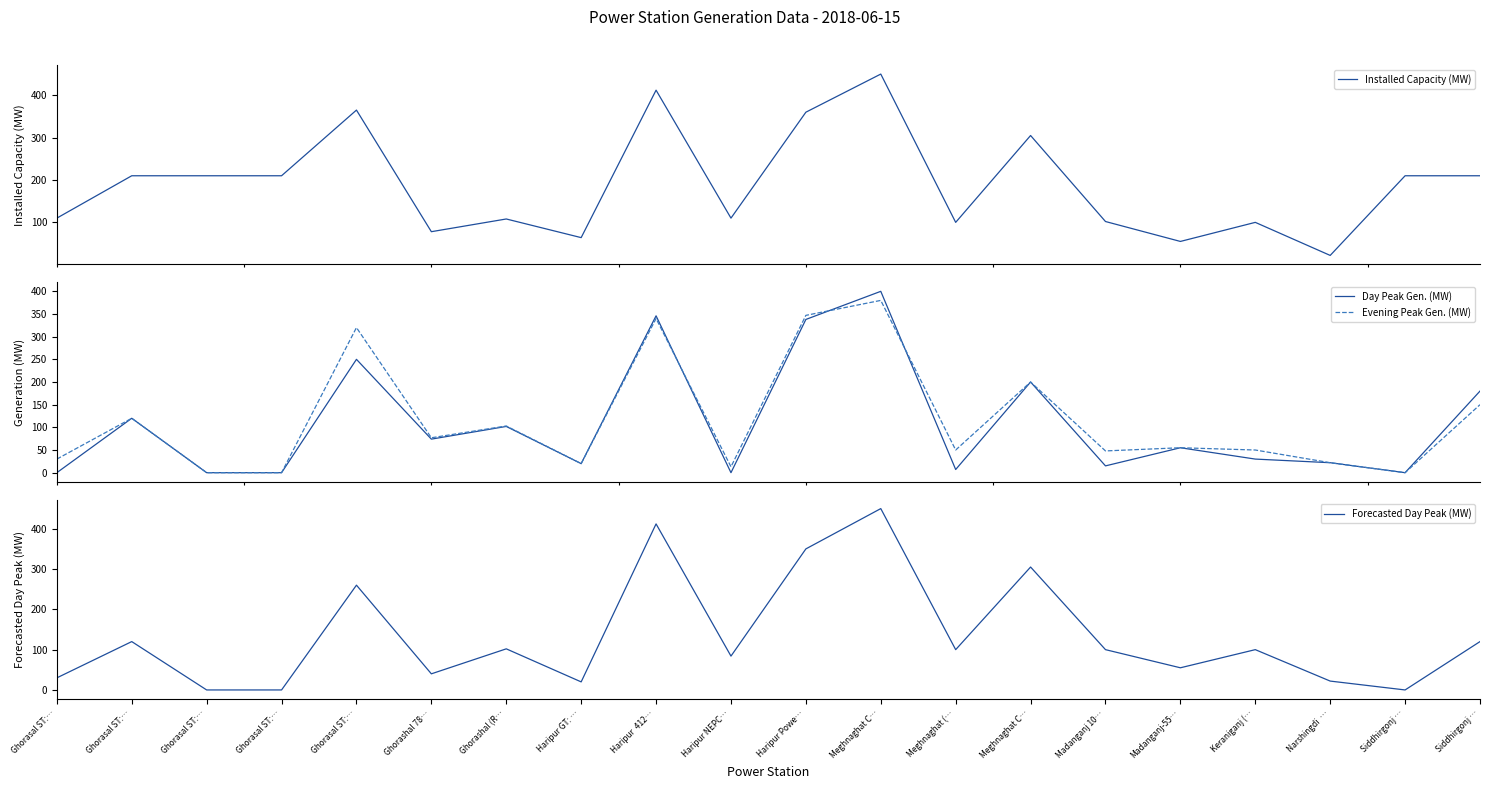

What is the label of the 5th point from the right?

Madanganj-55…